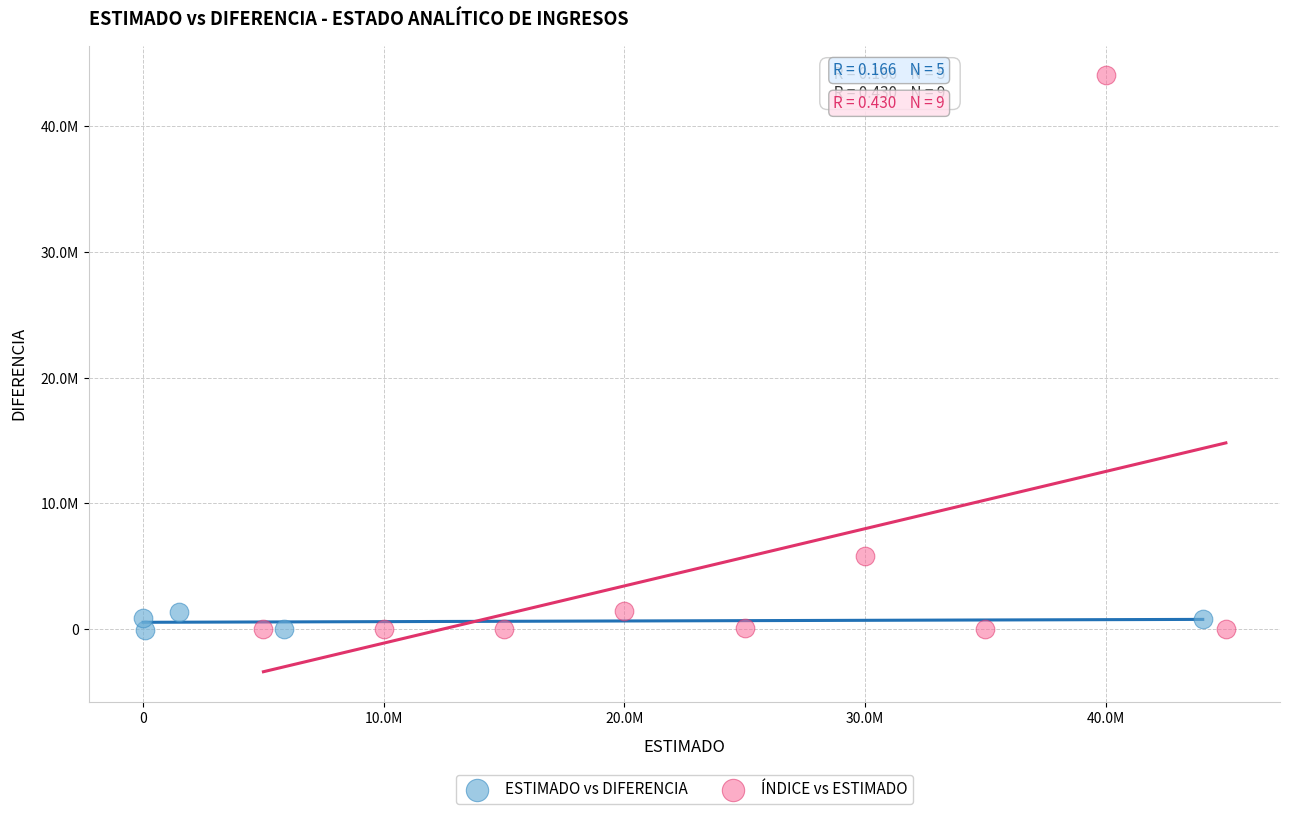

What are all the series names shown in the legend?

ESTIMADO vs DIFERENCIA, ÍNDICE vs ESTIMADO